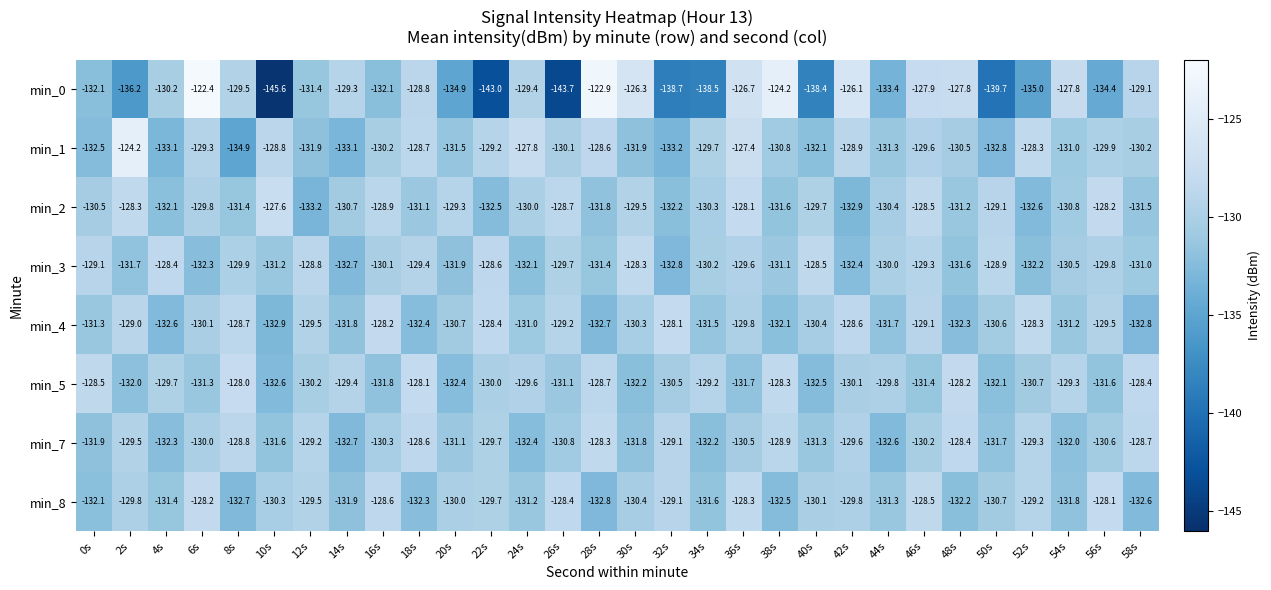

Which series has the largest total across all categories?

min_5